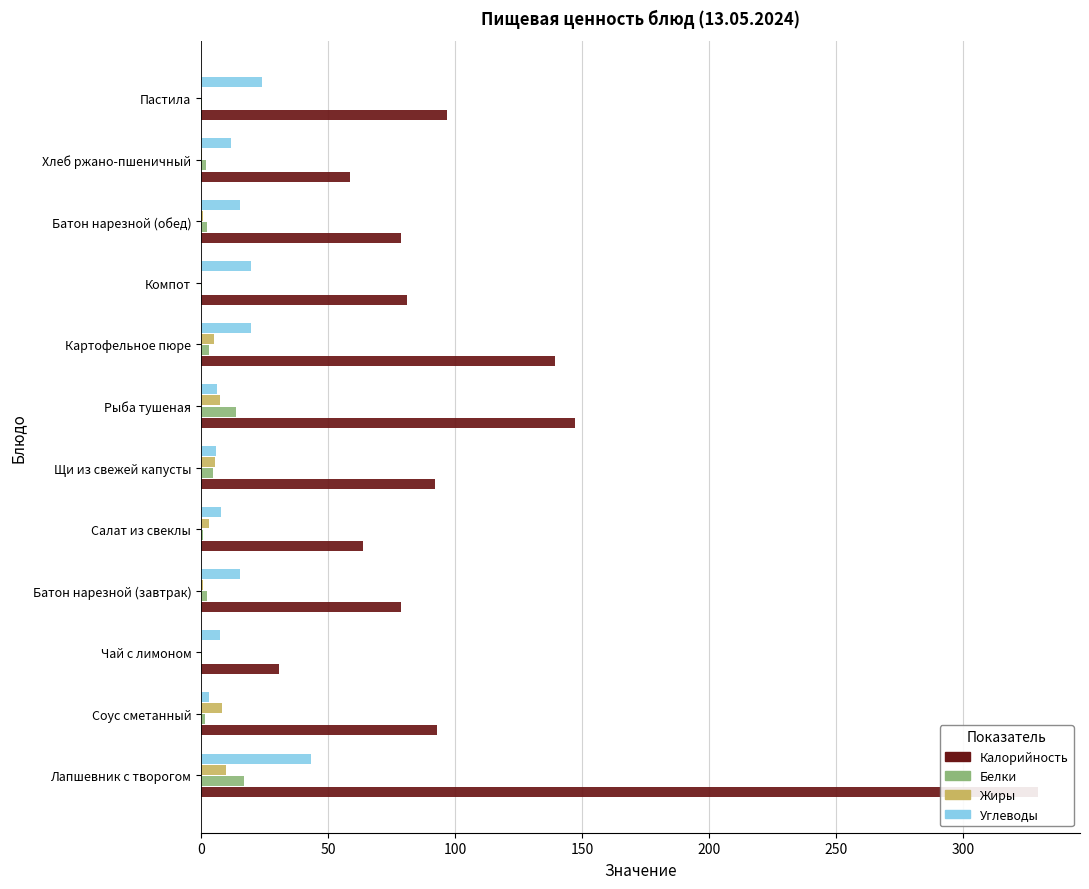

What is the value of the Углеводы bar at the 11th from the left?

11.9